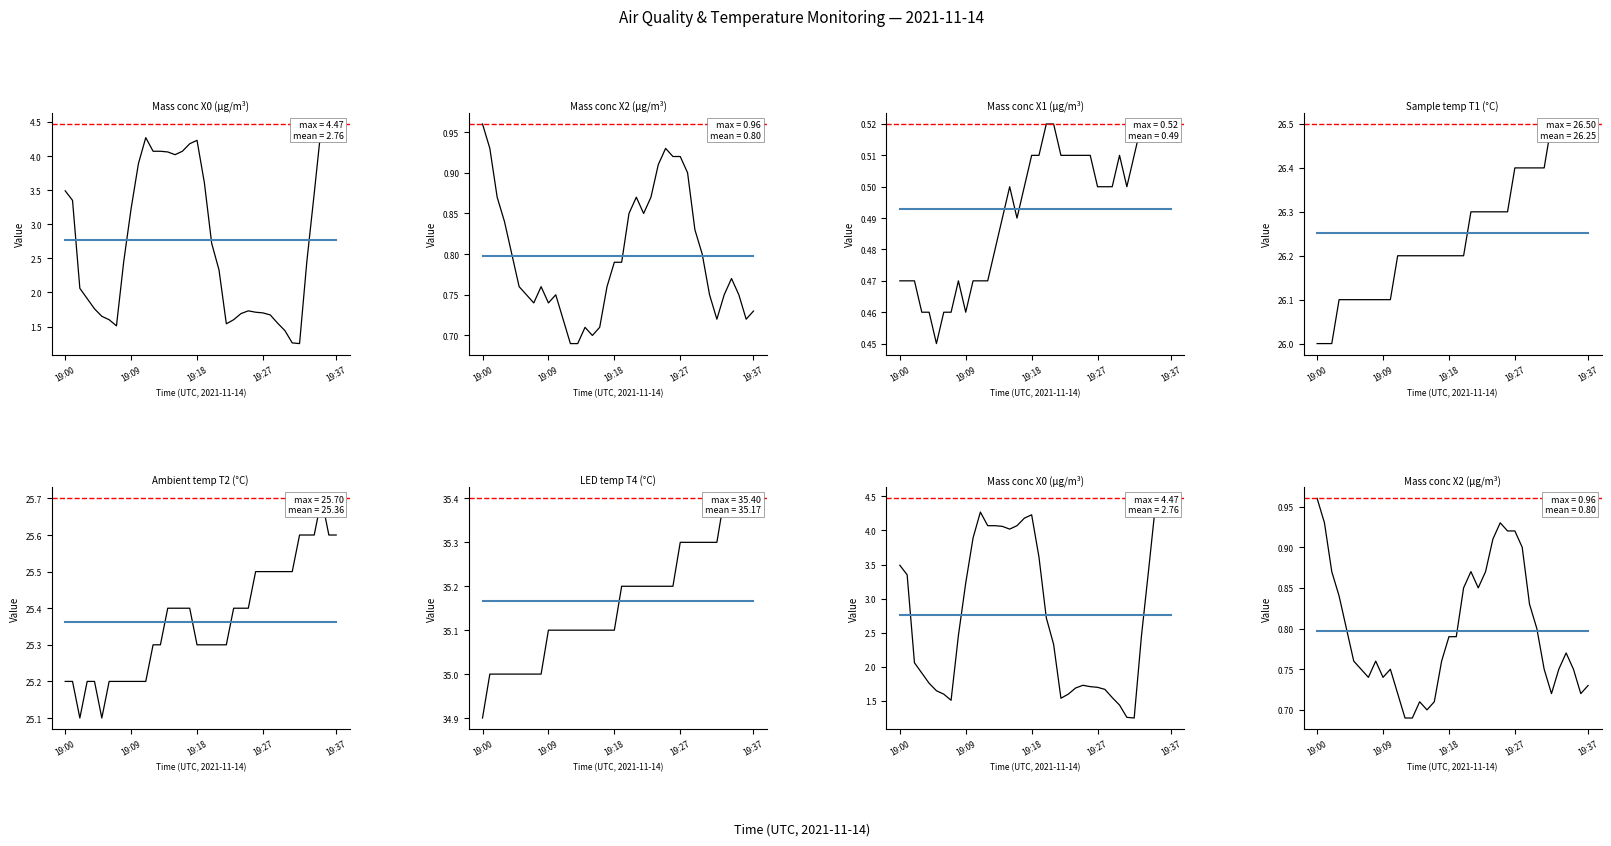

Where is Ambient temp T2 (°C) nearest to the value 25?

19:02